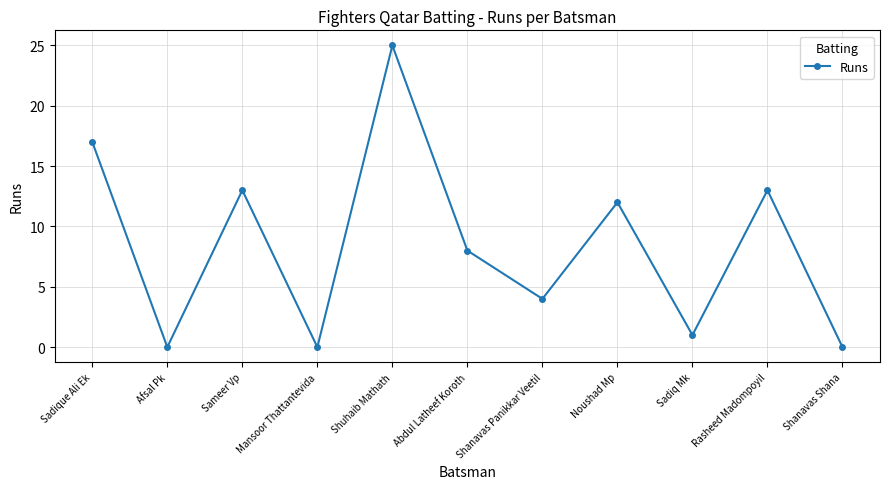

What is the value of the 1st point from the left?

17